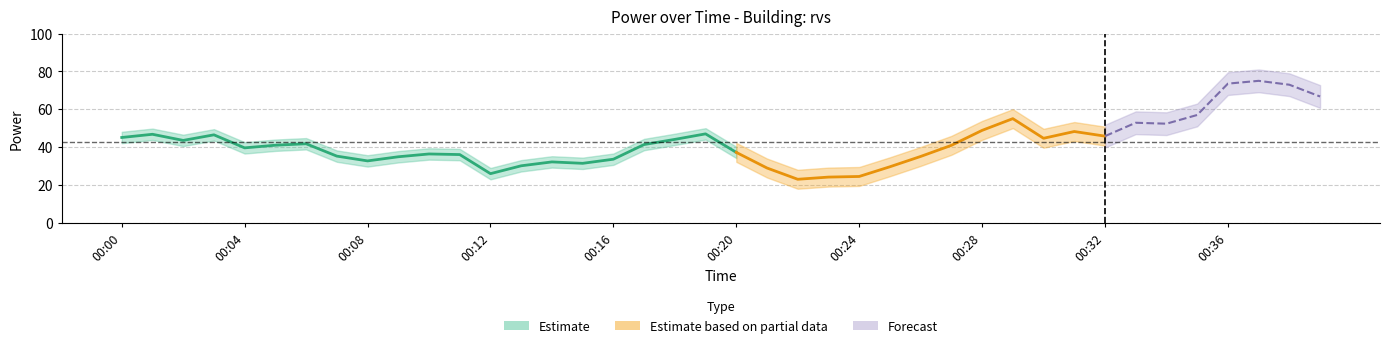

Is it true that the value at 00:13 is 30.2?

True